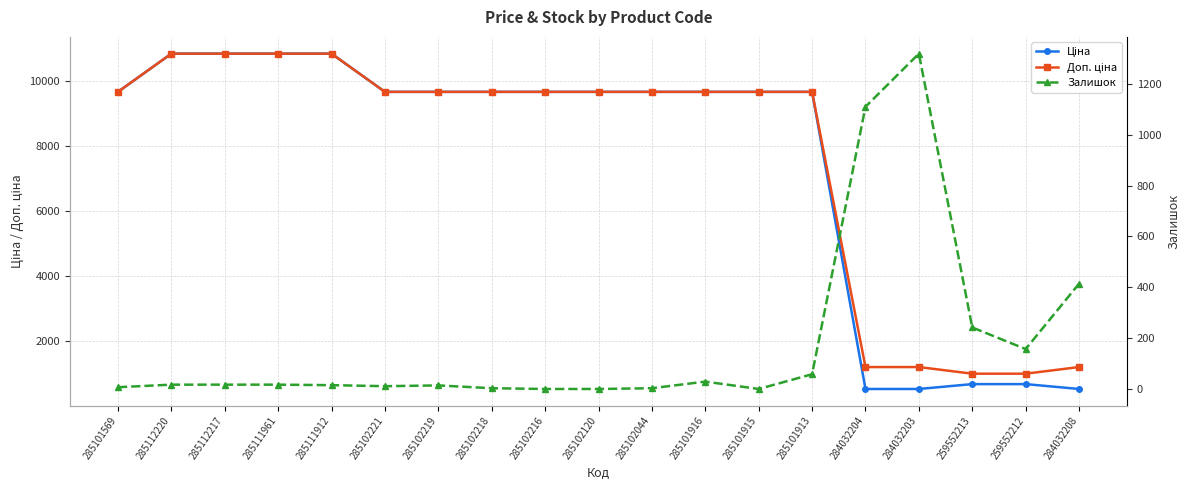

What is the difference between the maximum and minimum values in the Доп. ціна series?

9847.4